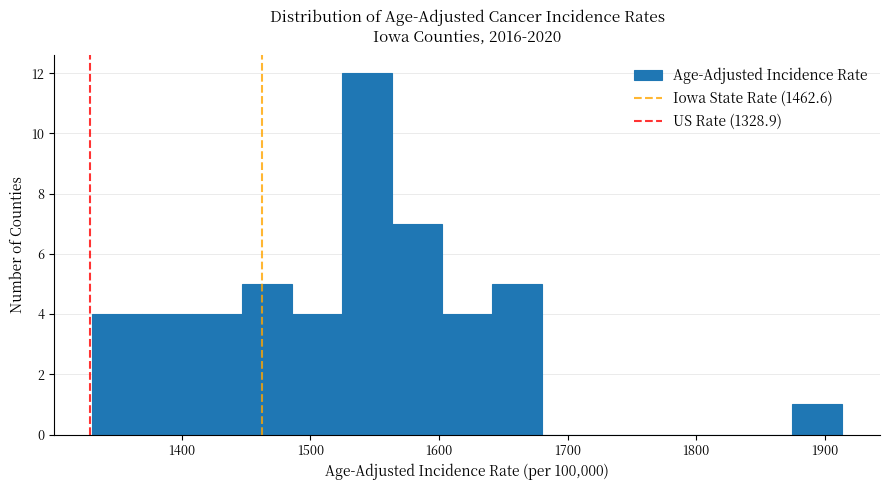

Read against the x-axis, roughly where is the centre of the tallest bar?

1540